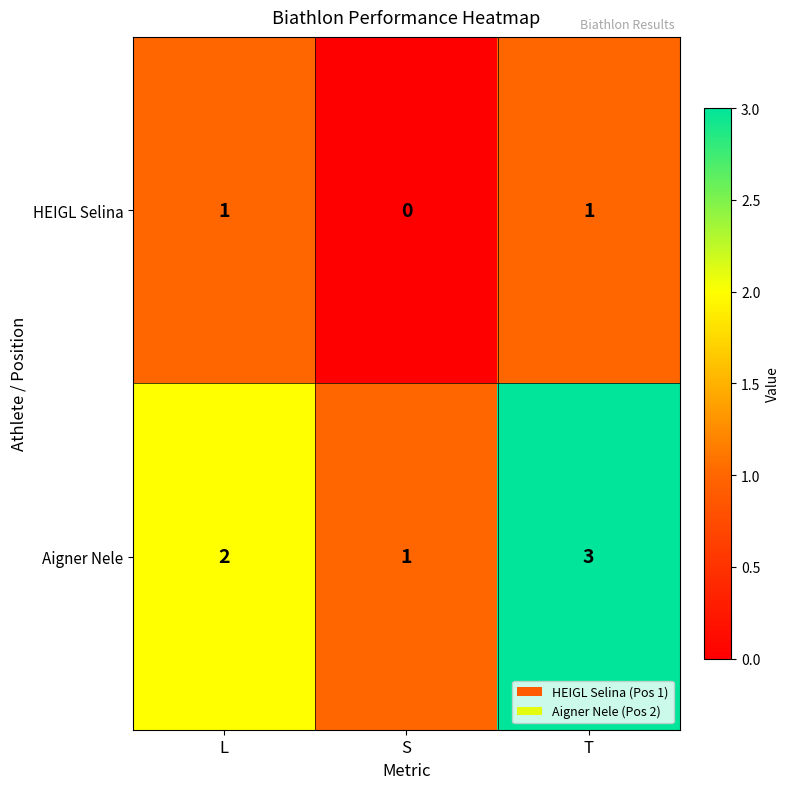

What is the total value across all series at T?

4